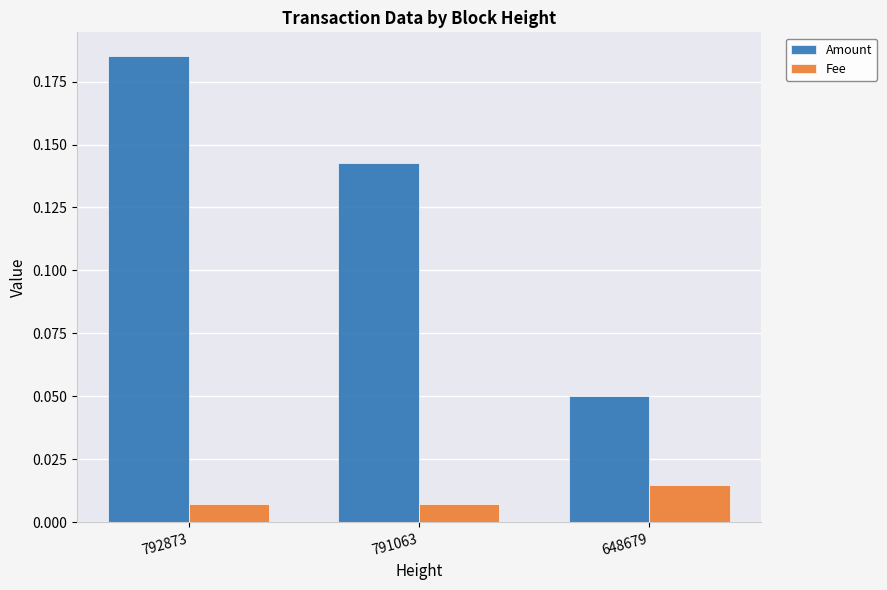

At which category is the sum across all series the highest?

792873